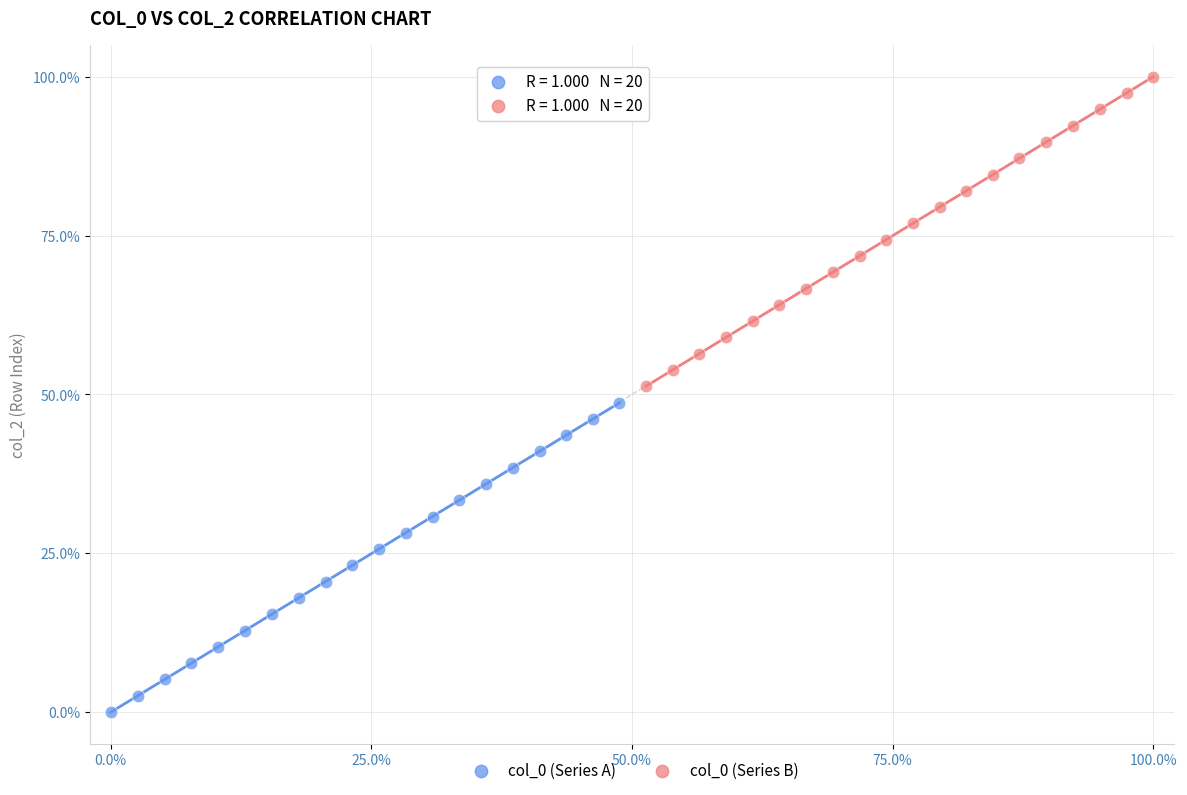

Which series contains the lowest Y value?

col_0 (Series A)